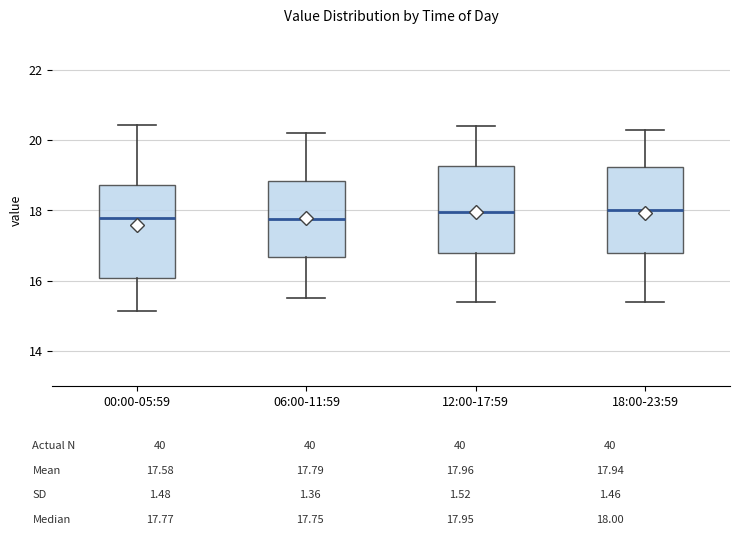

Where is the upper edge of the box for 06:00-11:59 on the y-axis? The values are not printed on the chart, so give them approximately, as read against the axis.

18.8